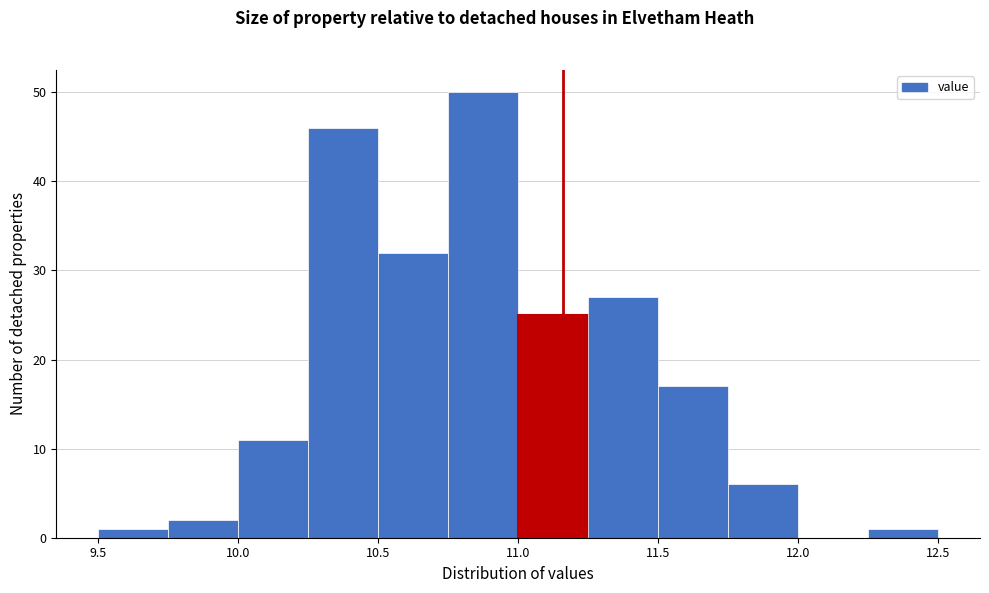

Reading left to right, transcribe this chart: for each bar, give the range it covers on the x-axis and its height. The values are not printed on the chart, so give them approximately, as read against the axis.

9.50 to 9.75: 1
9.75 to 10.00: 2
10.00 to 10.25: 11
10.25 to 10.50: 46
10.50 to 10.75: 32
10.75 to 11.00: 50
11.00 to 11.25: 25
11.25 to 11.50: 27
11.50 to 11.75: 17
11.75 to 12.00: 6
12.00 to 12.25: 0
12.25 to 12.50: 1